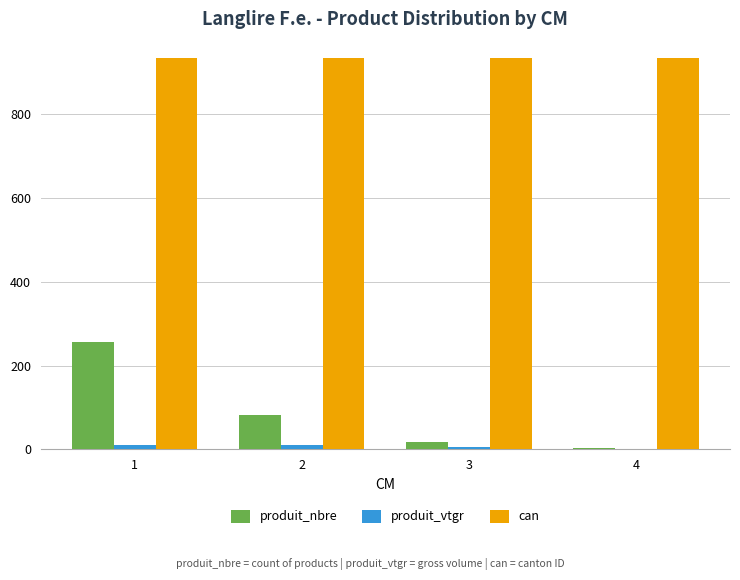

Is the value of can at 3 greater than the value of produit_nbre at 4?

Yes